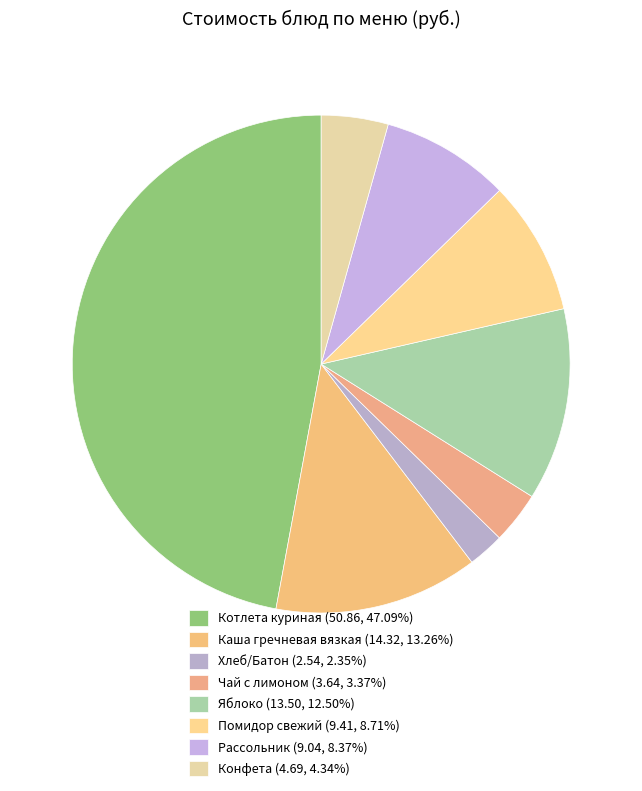

How many slices are in this pie chart?

8